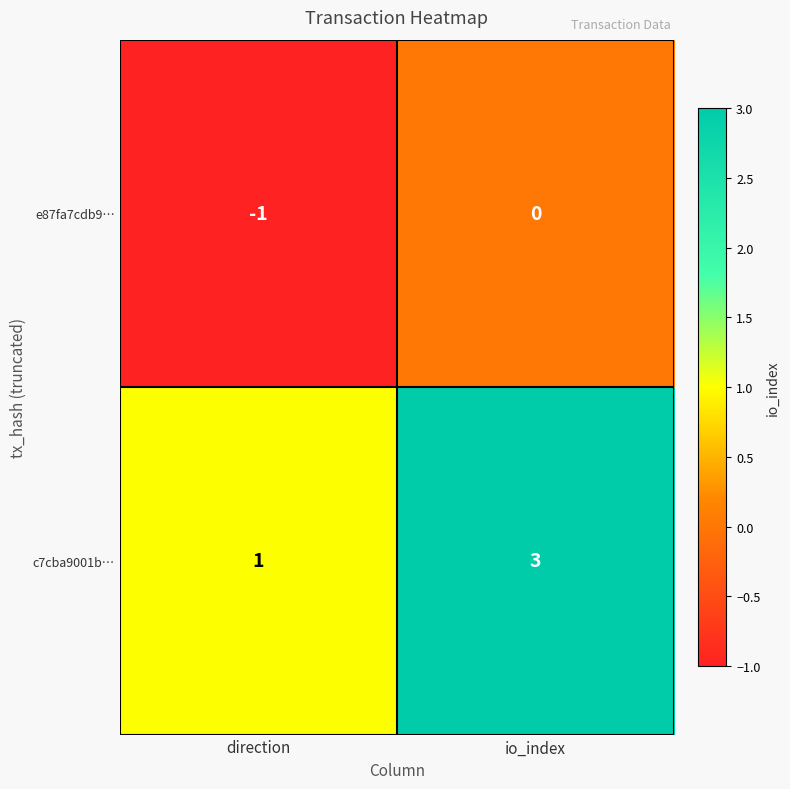

Rank the series at io_index from highest to lowest value.

c7cba9001b…, e87fa7cdb9…